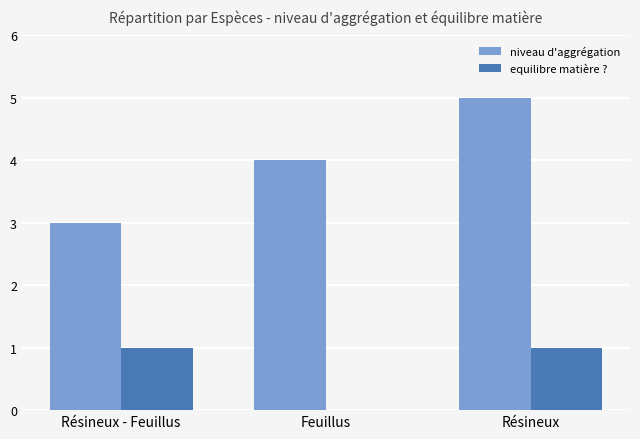

Which series changed the most between Résineux - Feuillus and Résineux?

niveau d'aggrégation